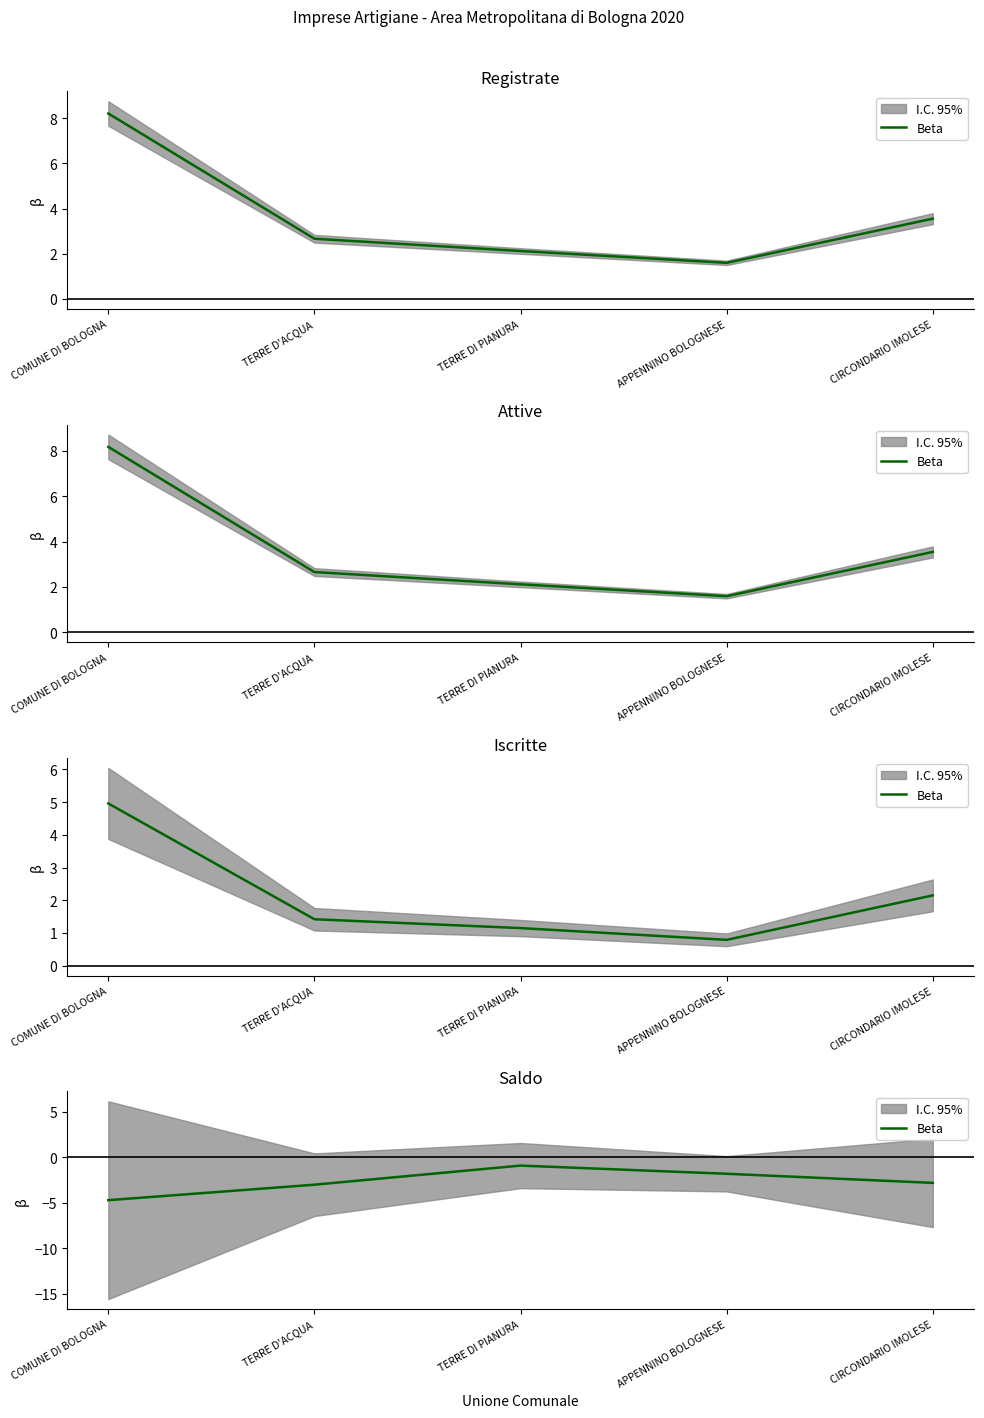

Does the chart have visible grid lines?

No